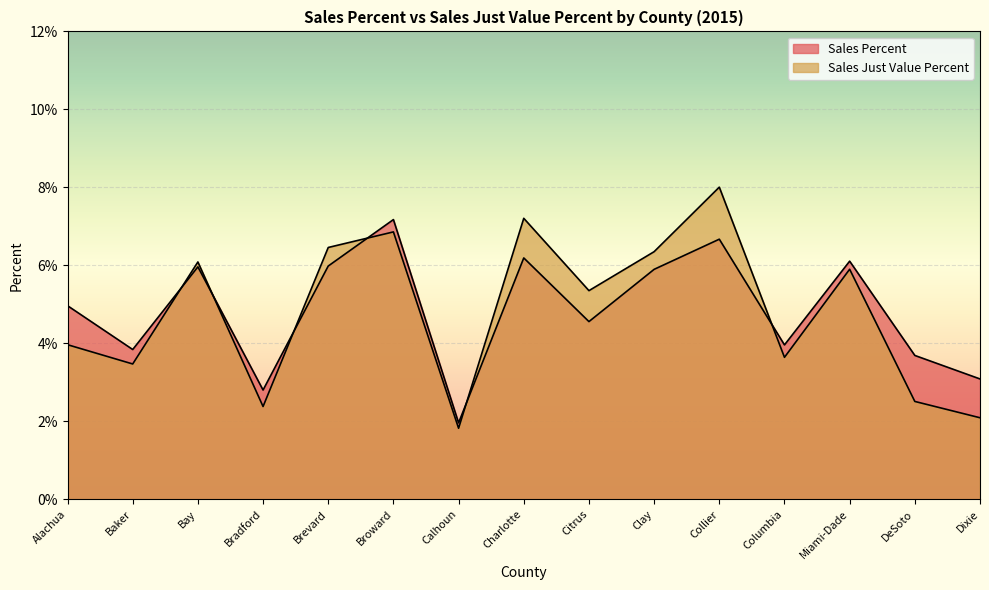

Where is Sales Percent nearest to the value 0?

Calhoun